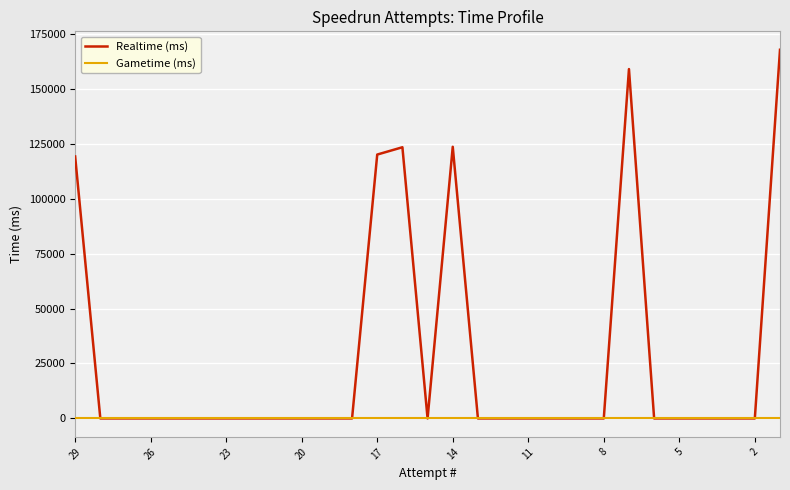

True or false: Realtime (ms) and Gametime (ms) intersect in this chart.

False